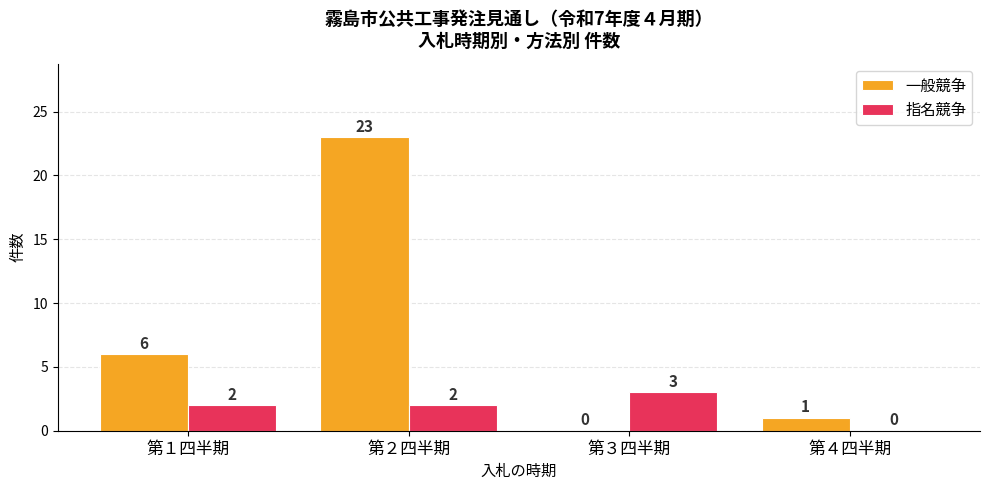

At which label is 一般競争 closest to 11?

第１四半期